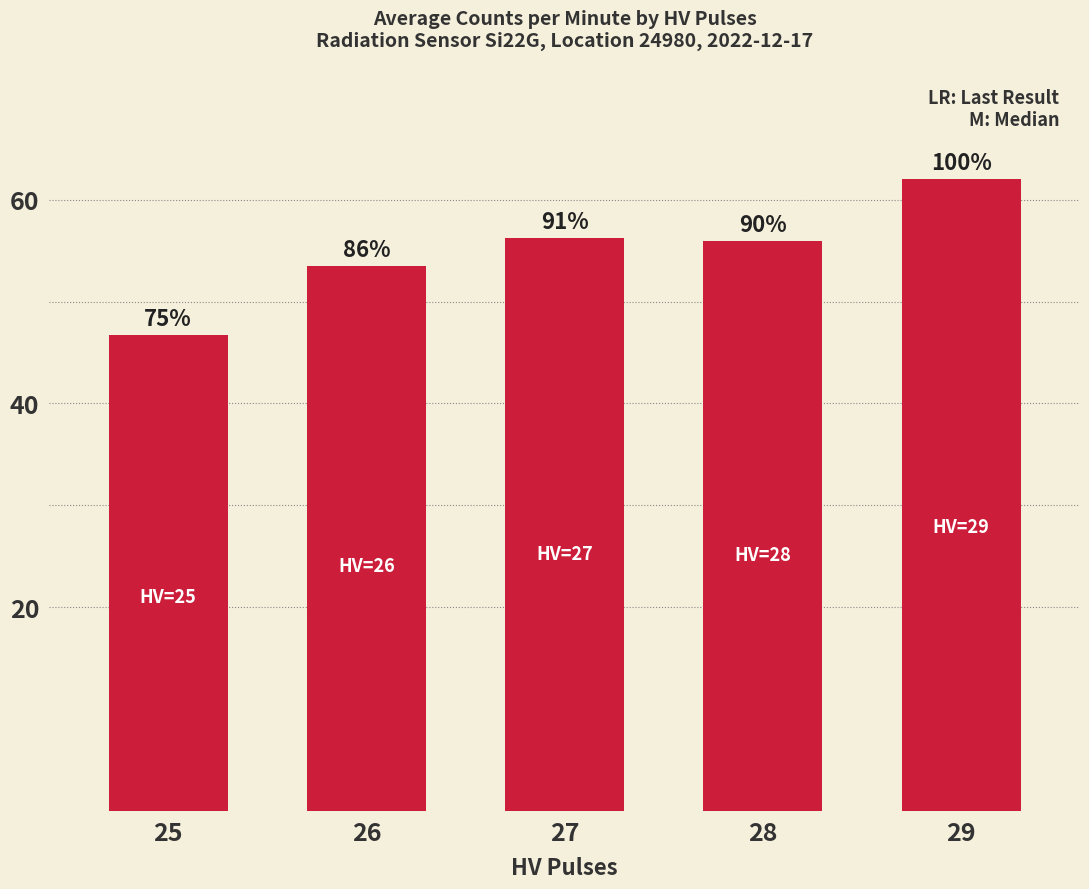

List the labels in order of value, smallest first.

25, 26, 28, 27, 29